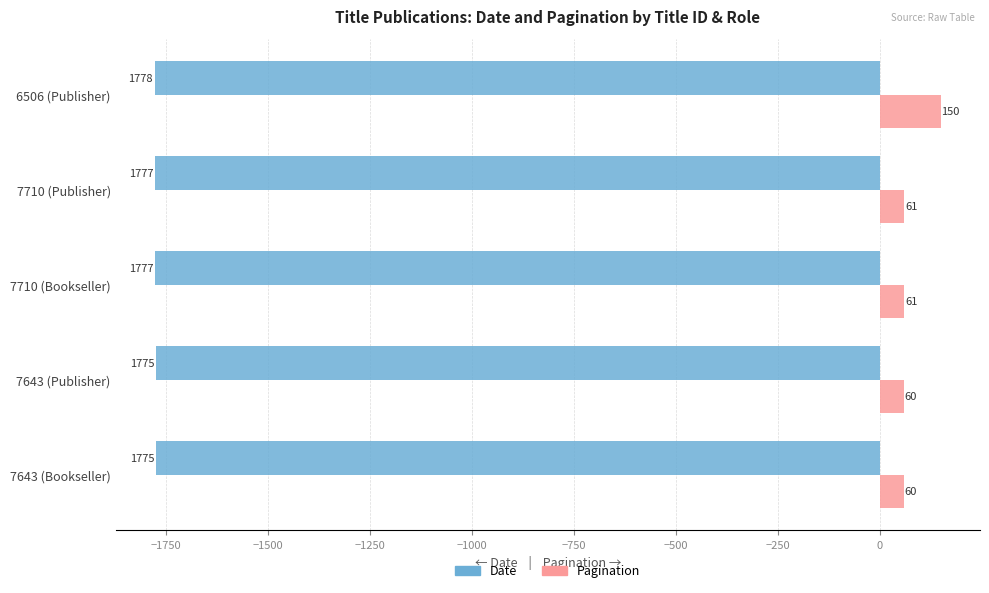

Rank the series at 7643 (Bookseller) from highest to lowest value.

Pagination, Date